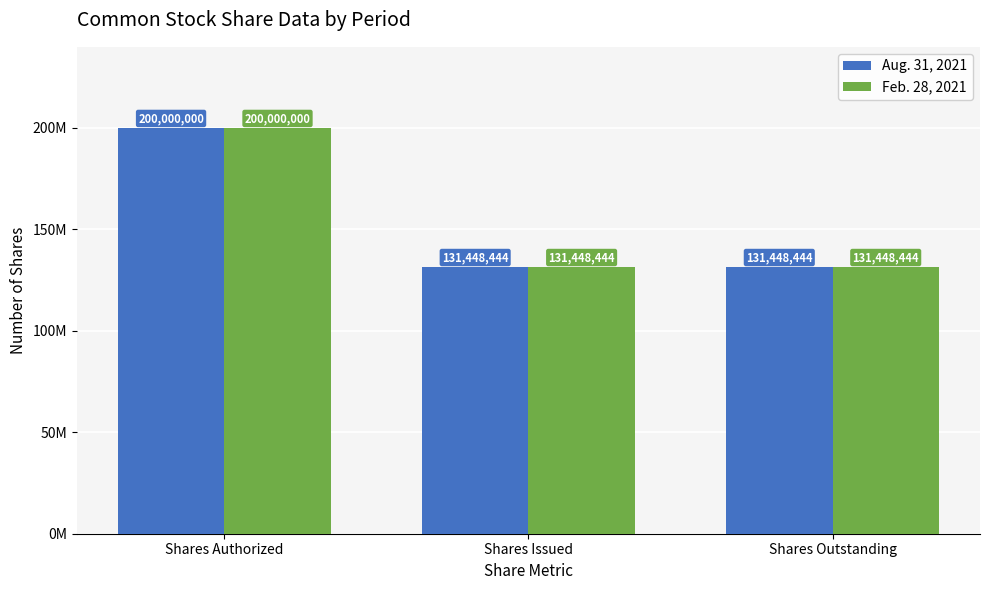

What are all the series names shown in the legend?

Aug. 31, 2021, Feb. 28, 2021